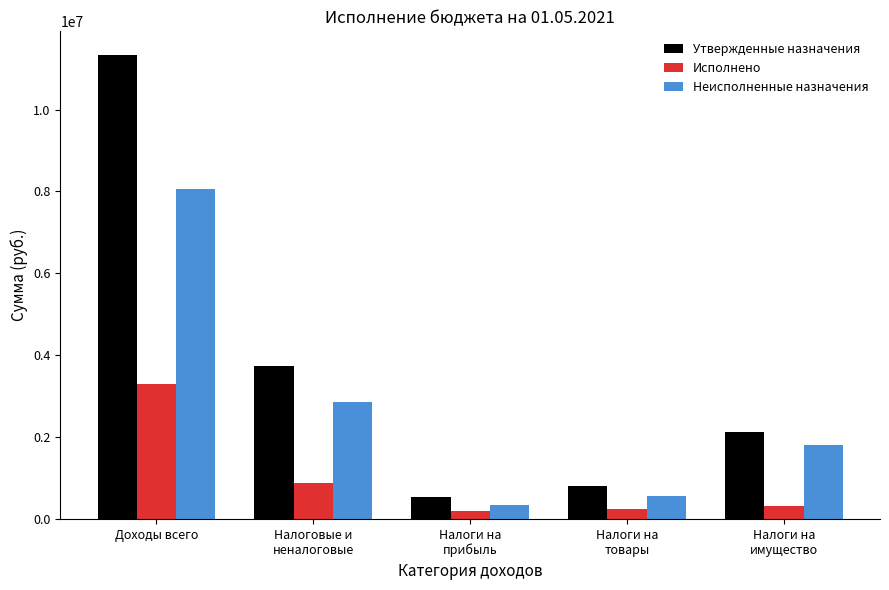

What is the label of the 4th bar from the left?

Налоги на
товары